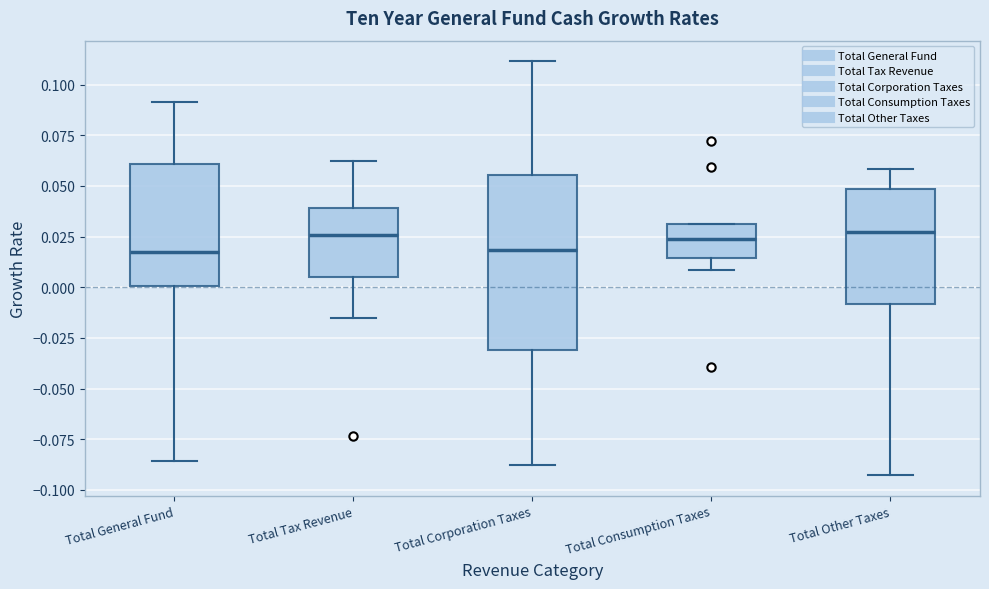

Where is the upper edge of the box for Total Consumption Taxes on the y-axis? The values are not printed on the chart, so give them approximately, as read against the axis.

0.030